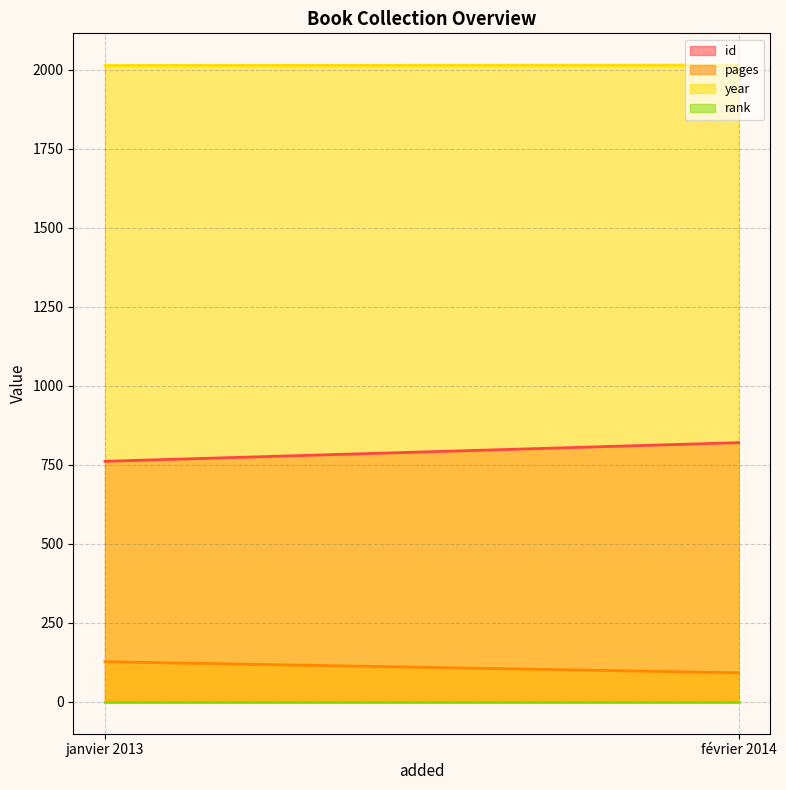

Is it true that pages equals 127 at janvier 2013?

True